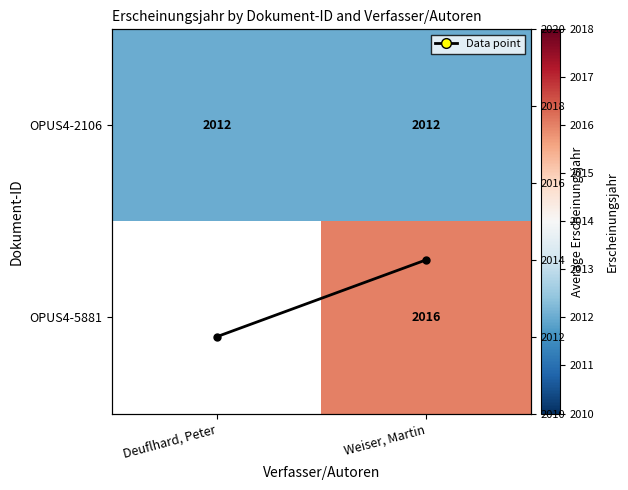

Count the number of categories in the chart.

2